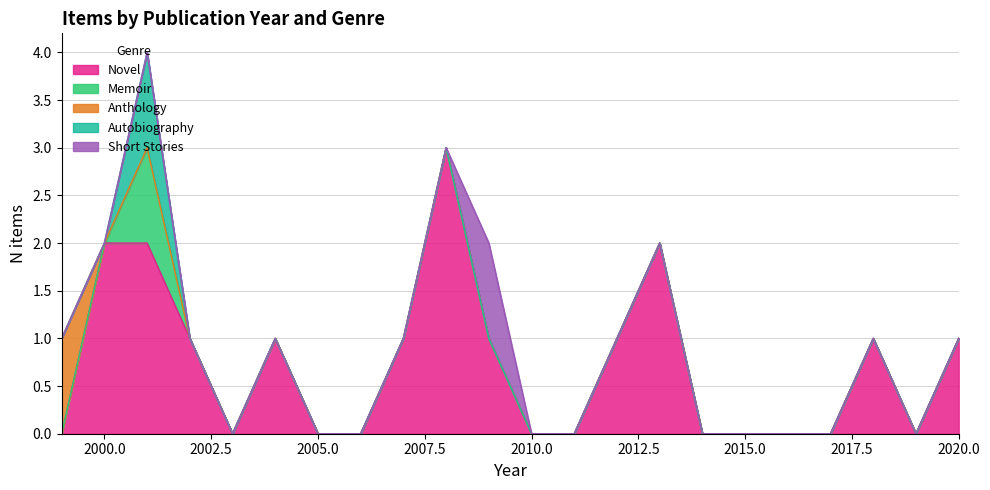

How many data points in Short Stories are above 0?

1